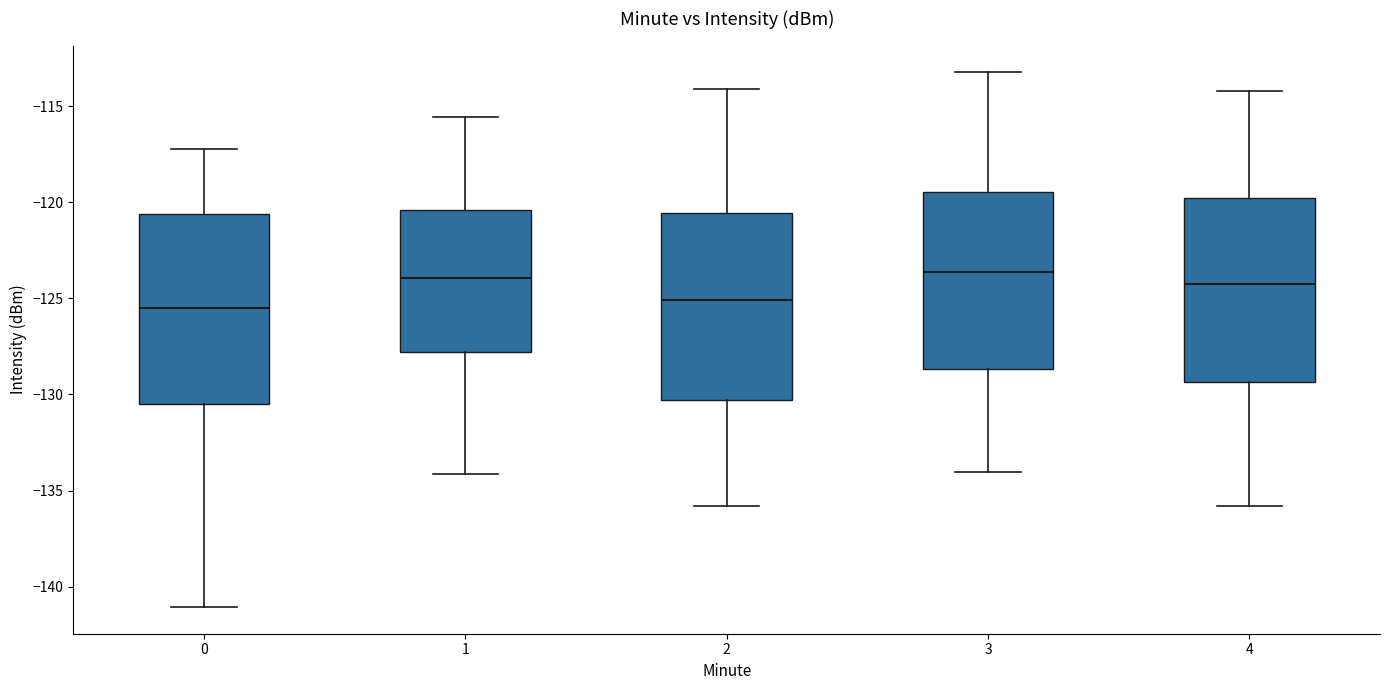

Reading left to right, read every box against the y-axis: the position of its median line, the range the box covers, and the ends of its whiskers. The values are not printed on the chart, so give them approximately, as read against the axis.

0: median -125.5, box -130.5 to -120.5, whiskers -141.0 to -117.0
1: median -124.0, box -128.0 to -120.5, whiskers -134.0 to -115.5
2: median -125.0, box -130.5 to -120.5, whiskers -136.0 to -114.0
3: median -123.5, box -128.5 to -119.5, whiskers -134.0 to -113.0
4: median -124.0, box -129.5 to -120.0, whiskers -136.0 to -114.0